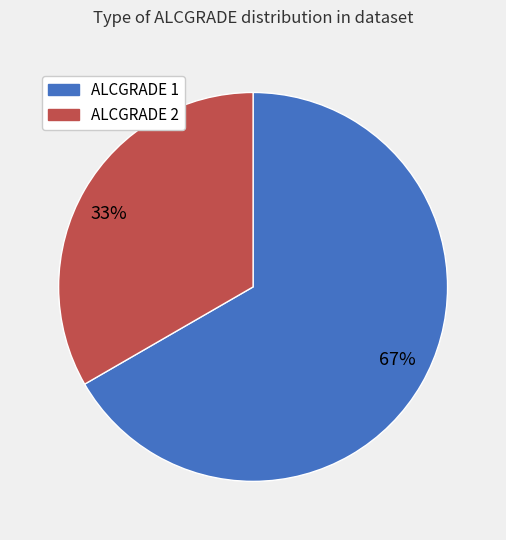

Is the sum of 33% and 67% greater than half?

Yes